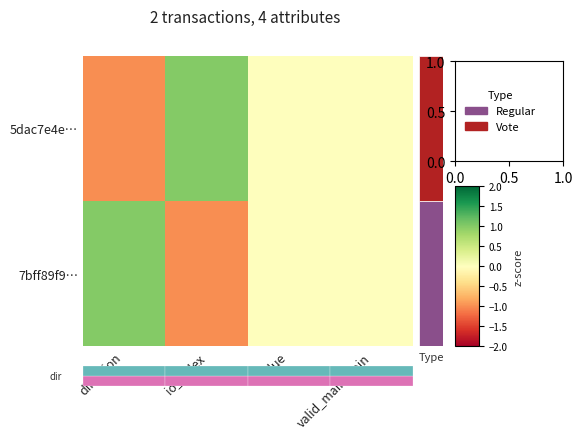

What is the spread (max minus min) of values at io_index?

2